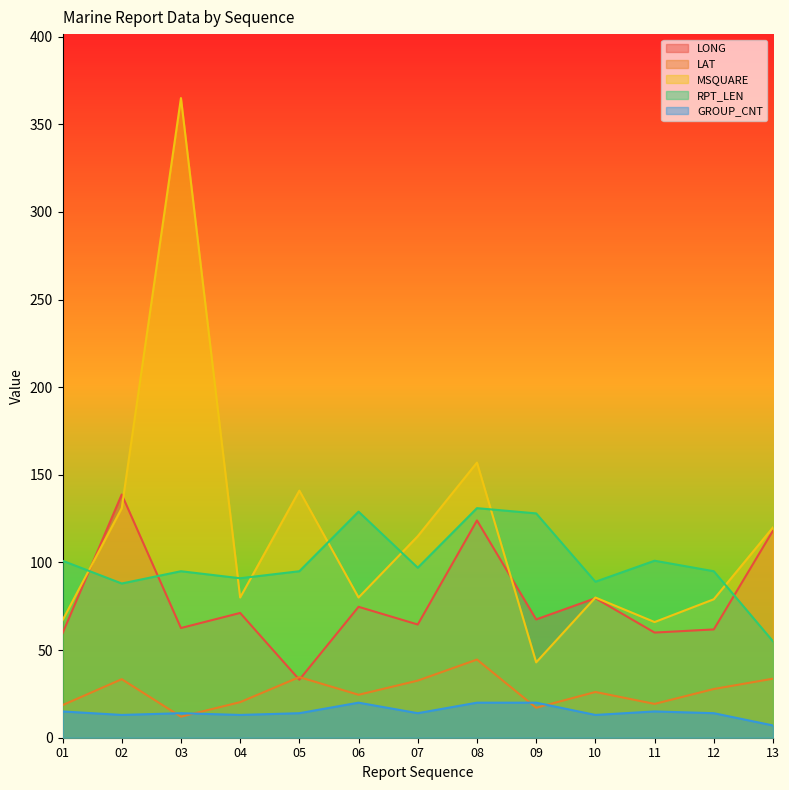

True or false: RPT_LEN has a value of 88.0 at 02.

True